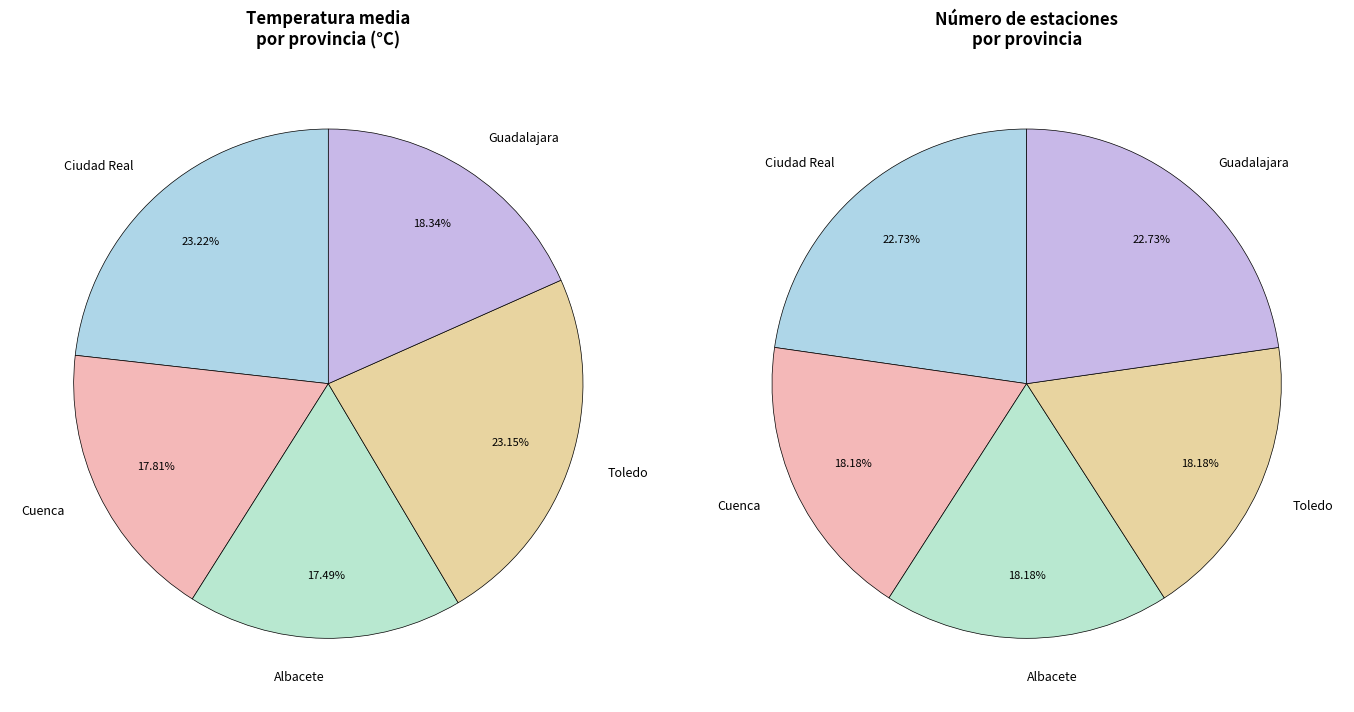

True or false: Alcazar de San Juan accounts for 17% of the total.

False